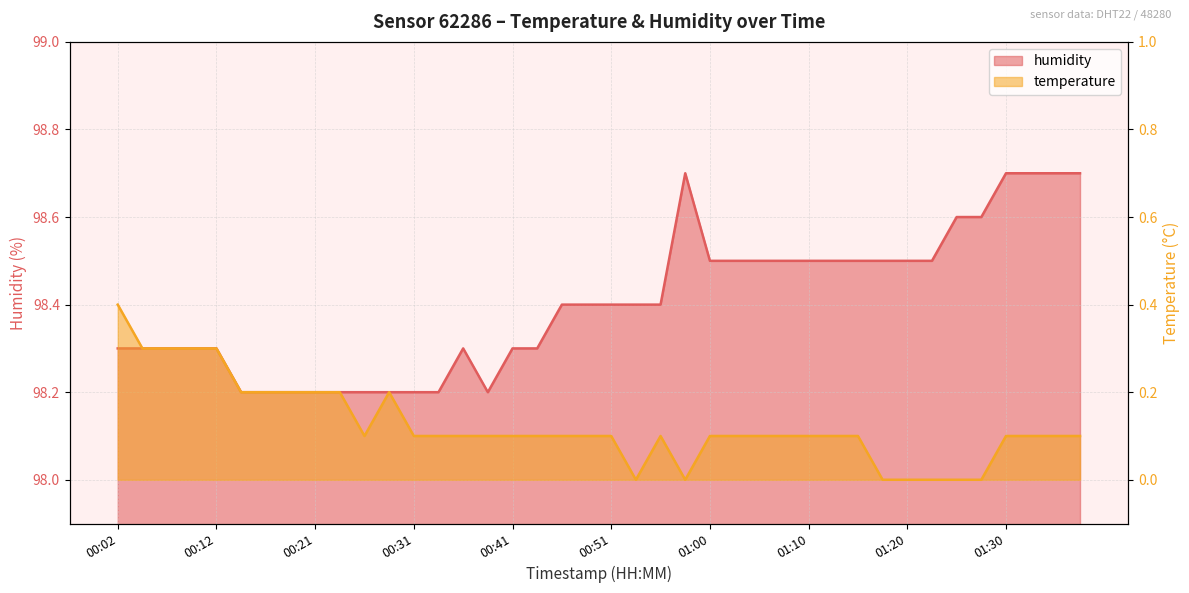

What is the label of the 24th point from the right?

00:41